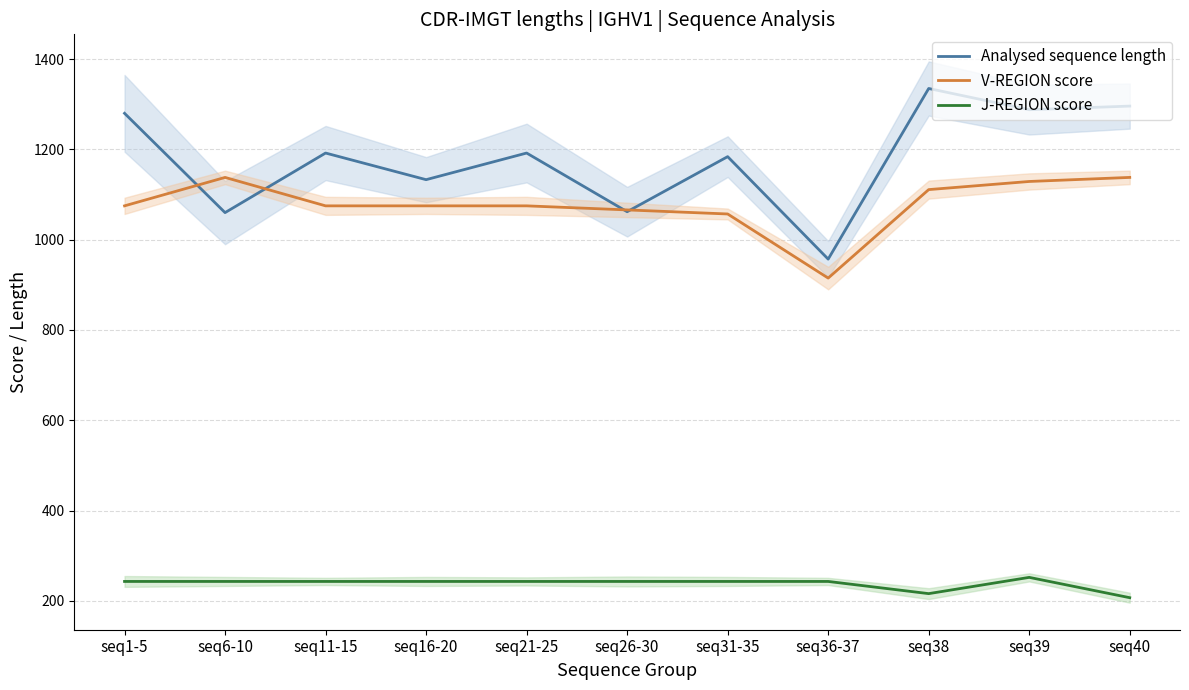

What is the label of the 6th point from the left?

seq26-30